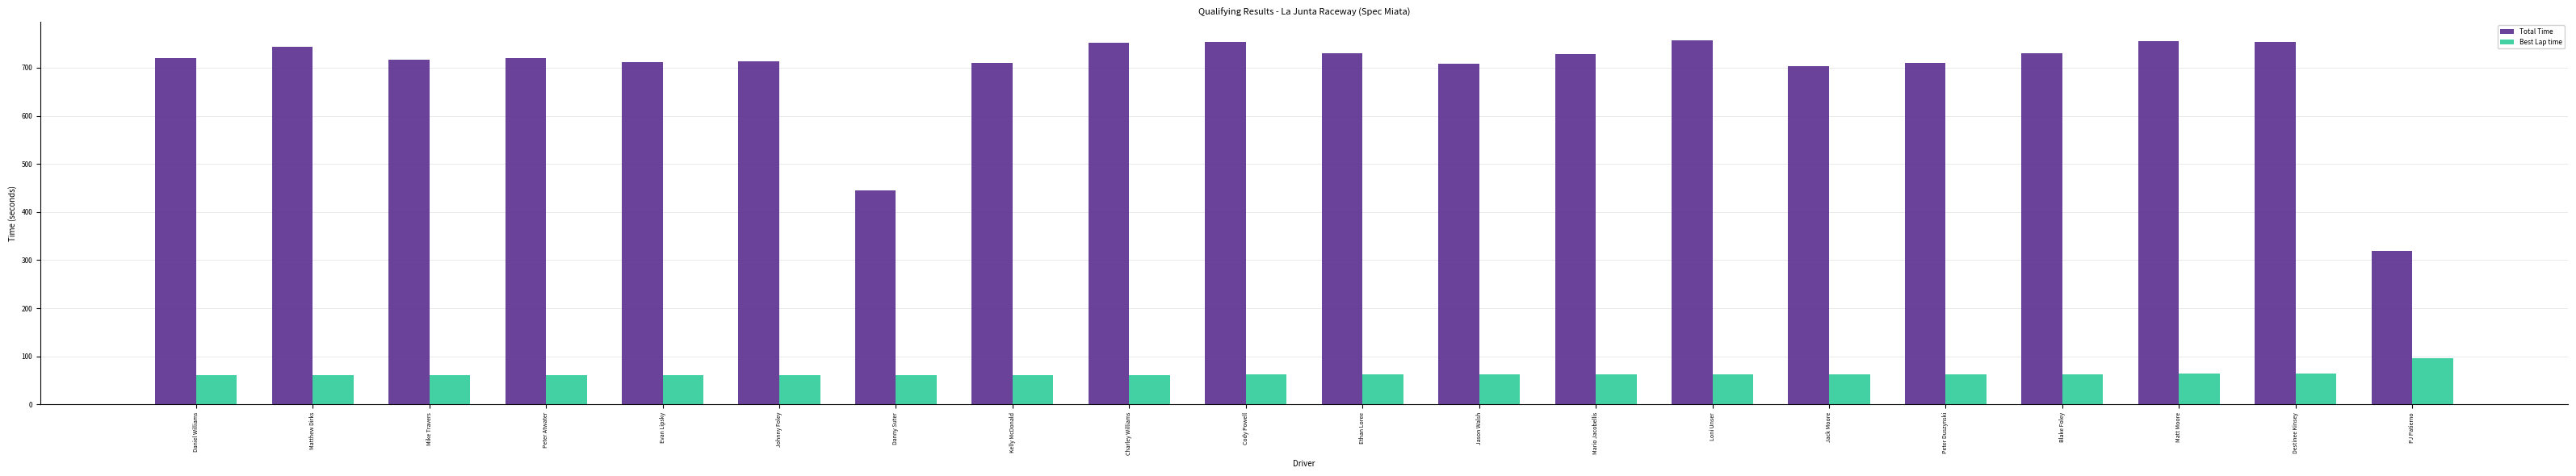

Rank the series at Peter Duszynski from lowest to highest value.

Best Lap time, Total Time